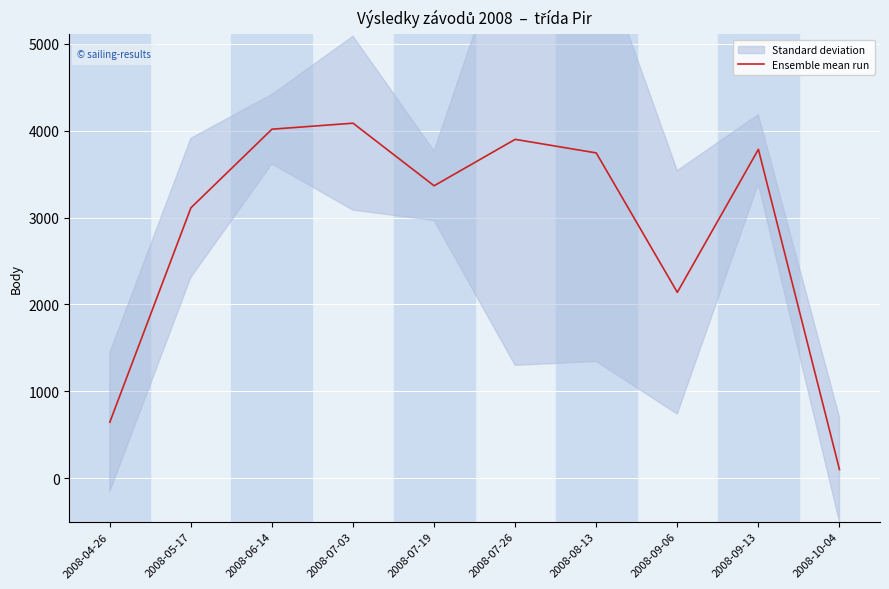

What is the sum of all values?

28888